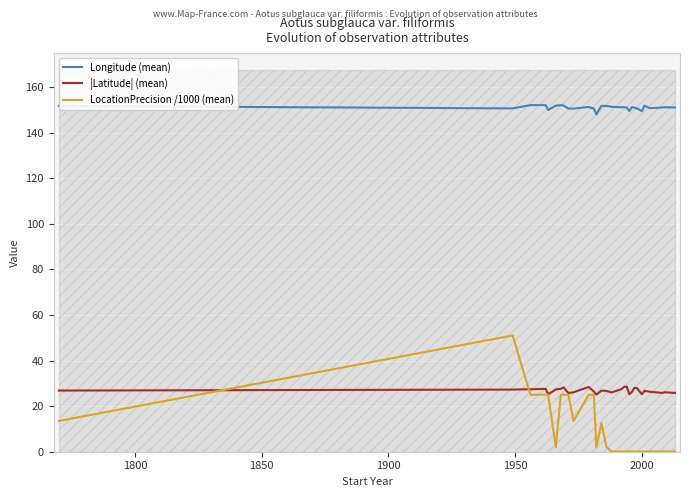

Rank the series by their maximum value, from lowest to highest.

|Latitude| (mean), LocationPrecision /1000 (mean), Longitude (mean)